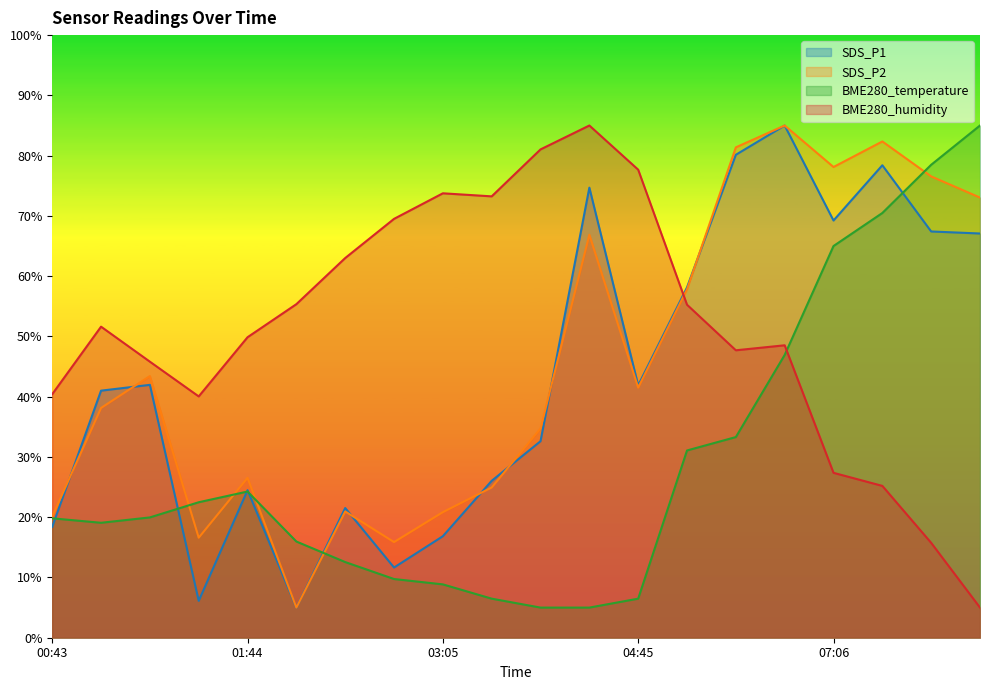

What is the spread (max minus min) of values at 01:44?

25.6